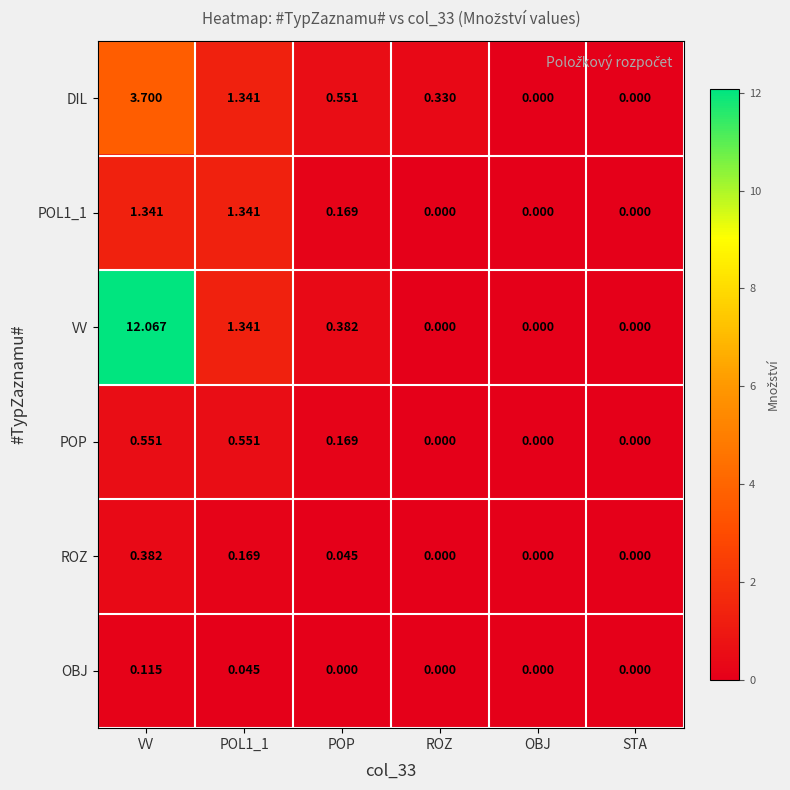

At which category does the chart reach its peak across all series?

VV